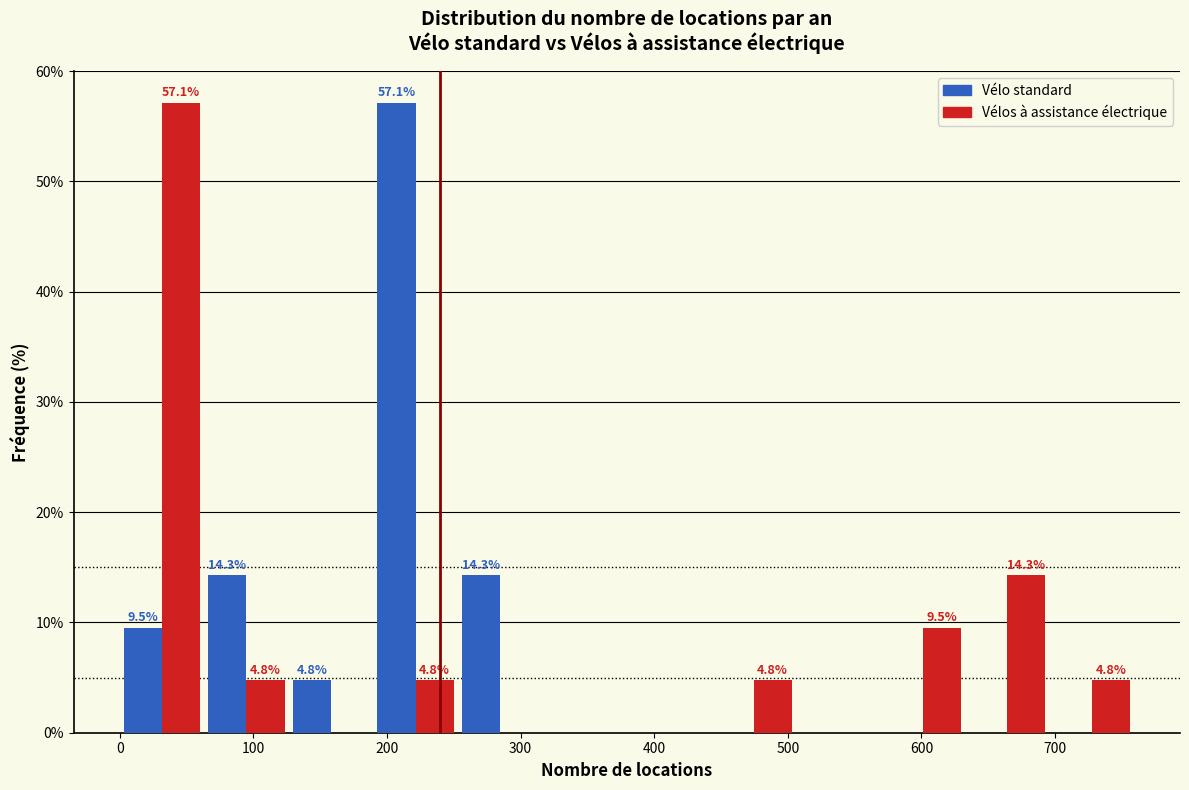

In the Vélo standard series, which range on the x-axis has the tallest bar?

190 to 250